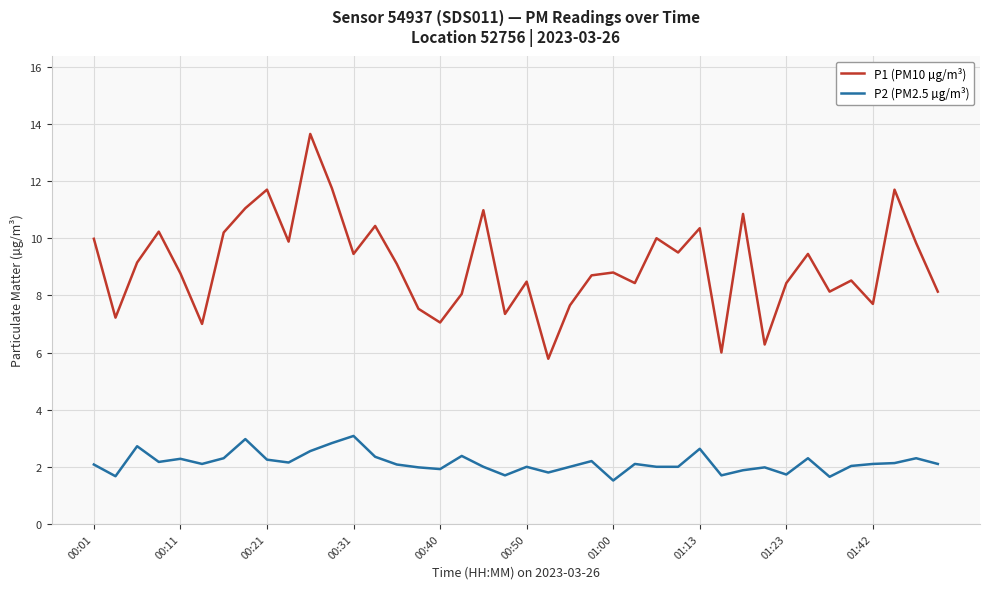

Does the chart have visible grid lines?

Yes